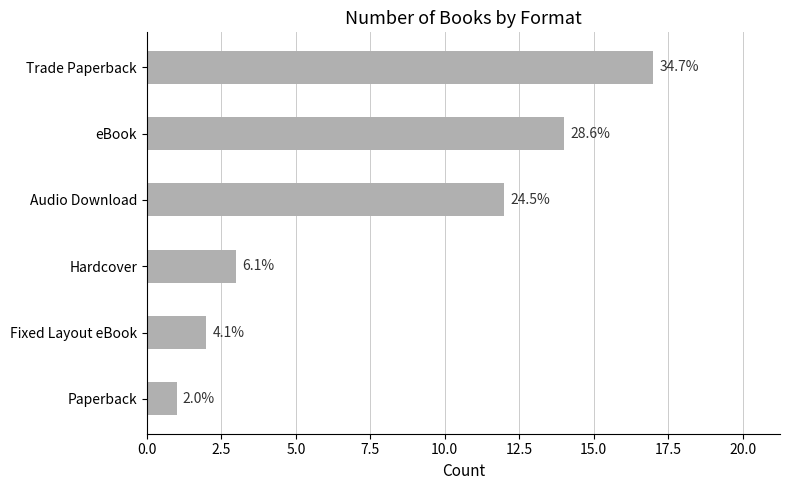

Are the bars horizontal?

Yes